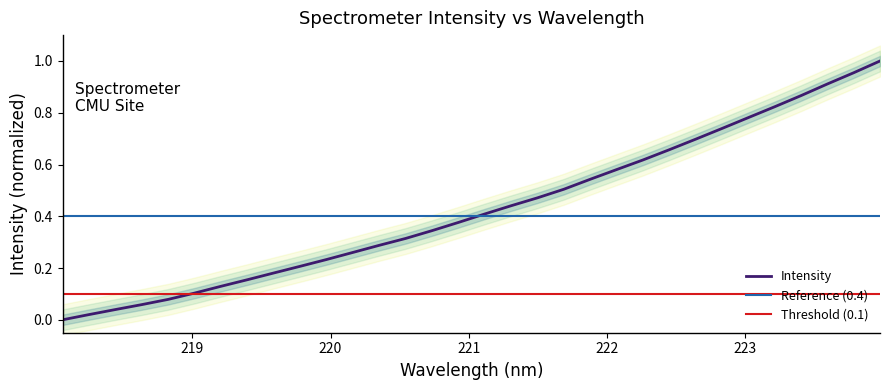

Rank the categories by value from lowest to highest.

218.0596, 218.2508, 218.442, 218.6332, 218.8244, 219.0156, 219.2067, 219.3979, 219.589, 219.7801, 219.9712, 220.1623, 220.3533, 220.5444, 220.7354, 220.9264, 221.1174, 221.3083, 221.4993, 221.6902, 221.8812, 222.0721, 222.263, 222.4538, 222.6447, 222.8355, 223.0264, 223.2172, 223.408, 223.5987, 223.7895, 223.9802